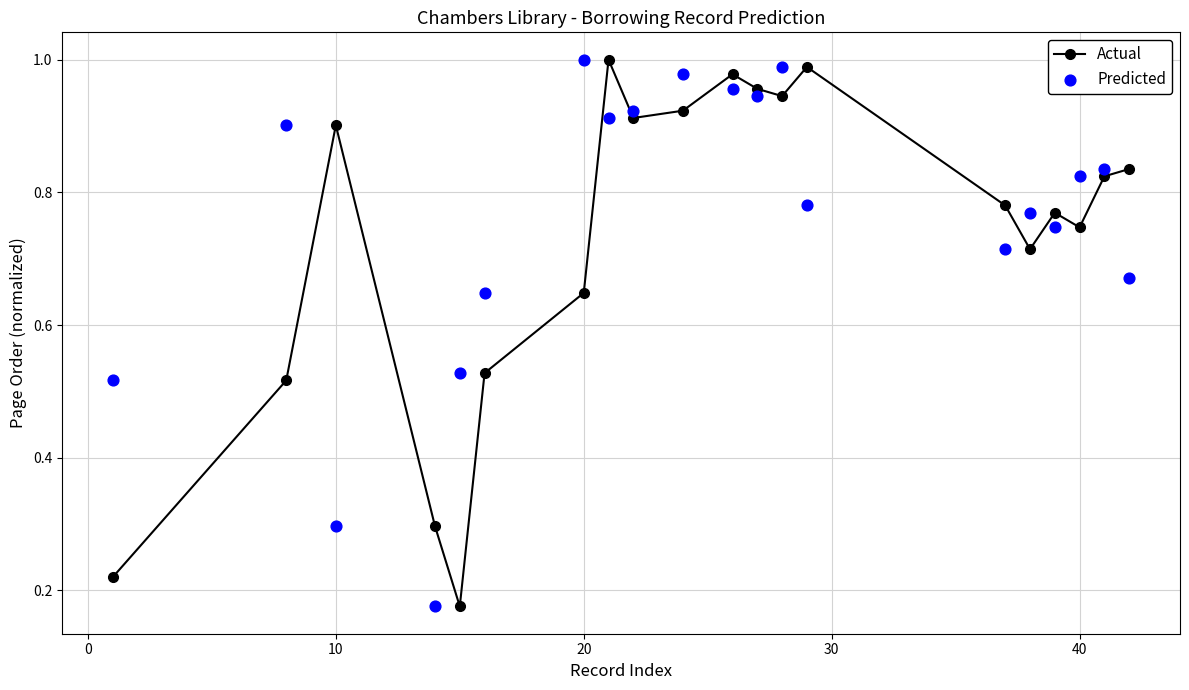

What are all the series names shown in the legend?

Actual, Predicted